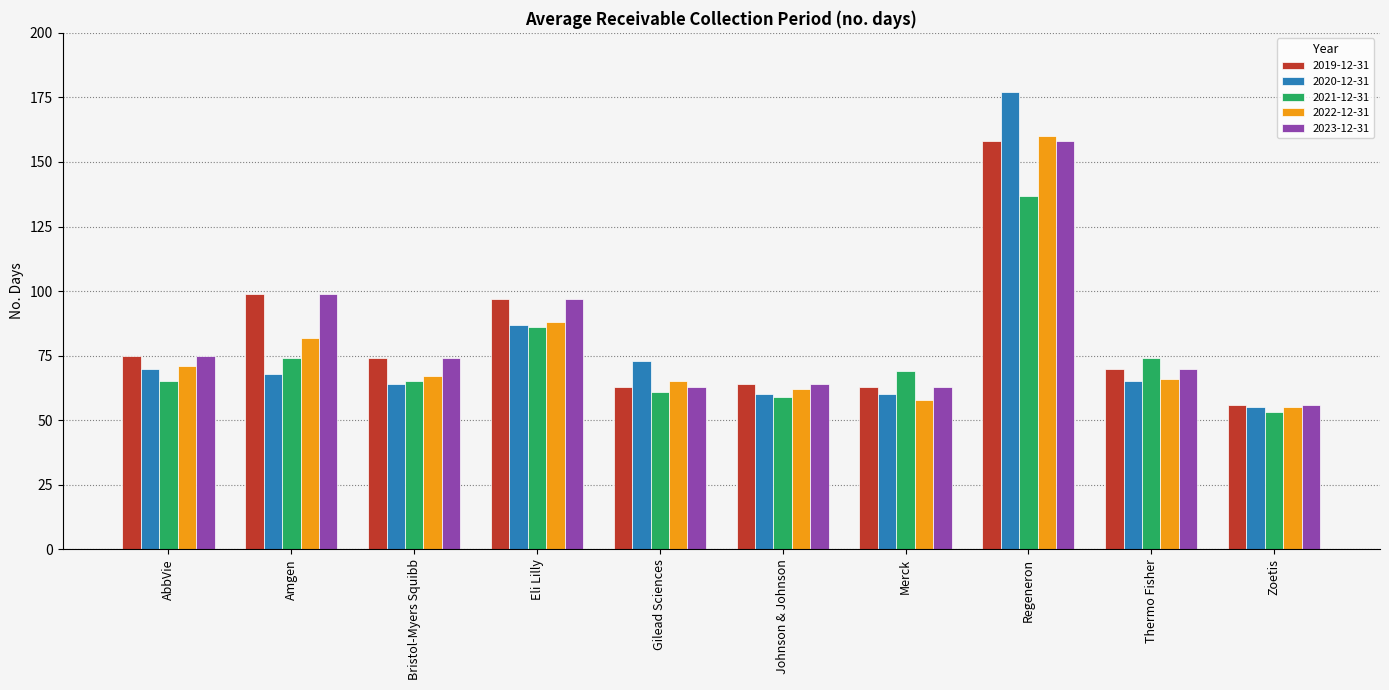

At how many categories does at least one series exceed 158?

1